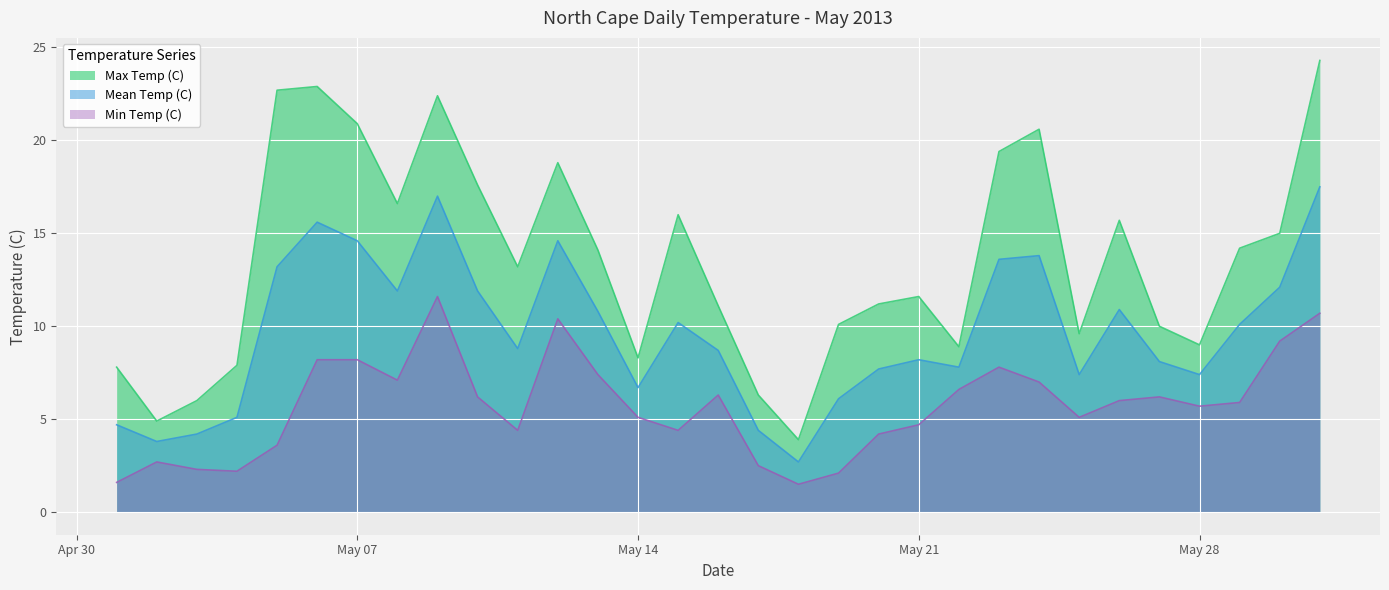

True or false: Min Temp (C) and Mean Temp (C) cross at least once.

False